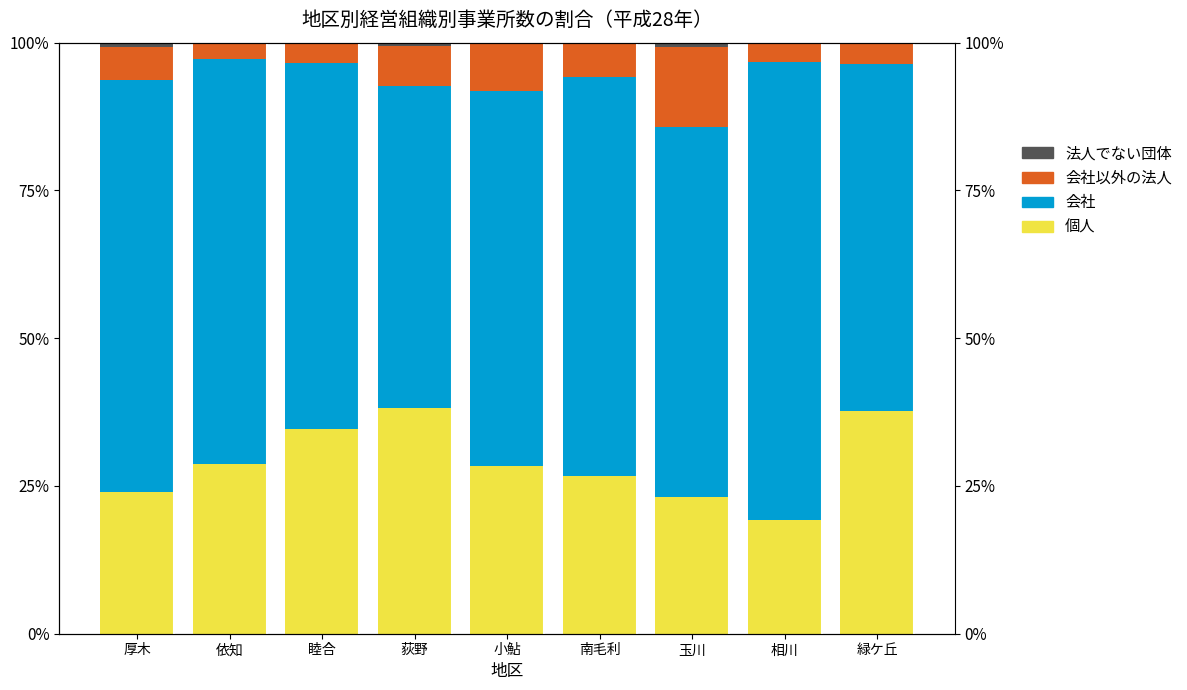

How many 法人でない団体 values are between 0 and 1?

9